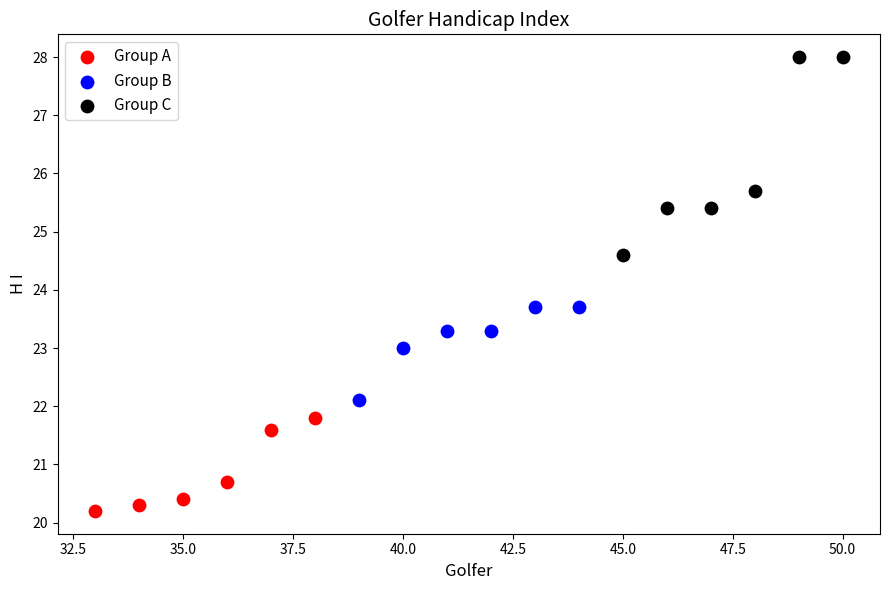

Which series contains the highest Y value?

Group C